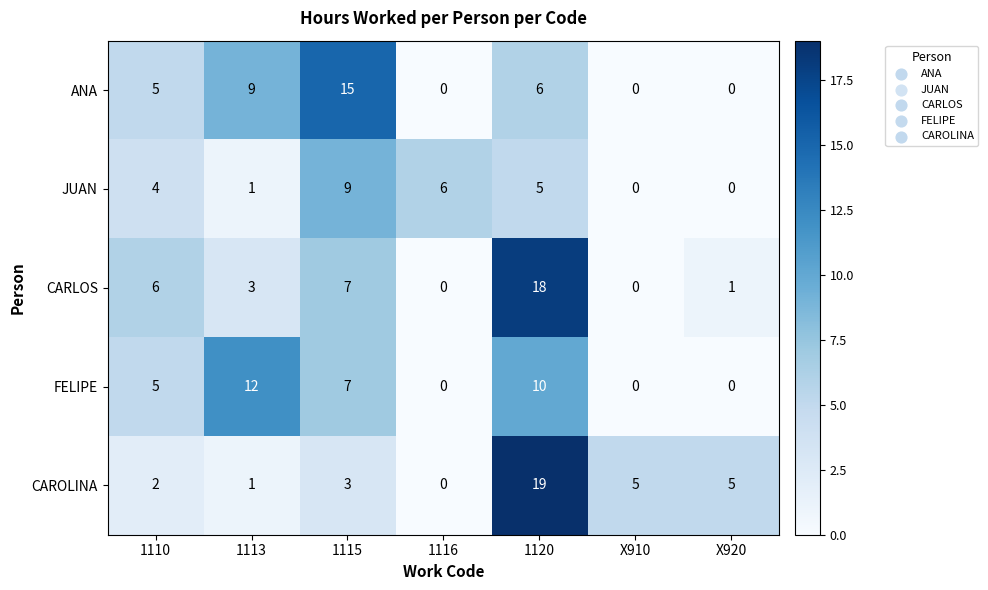

True or false: ANA has a value of 8 at X910.

False